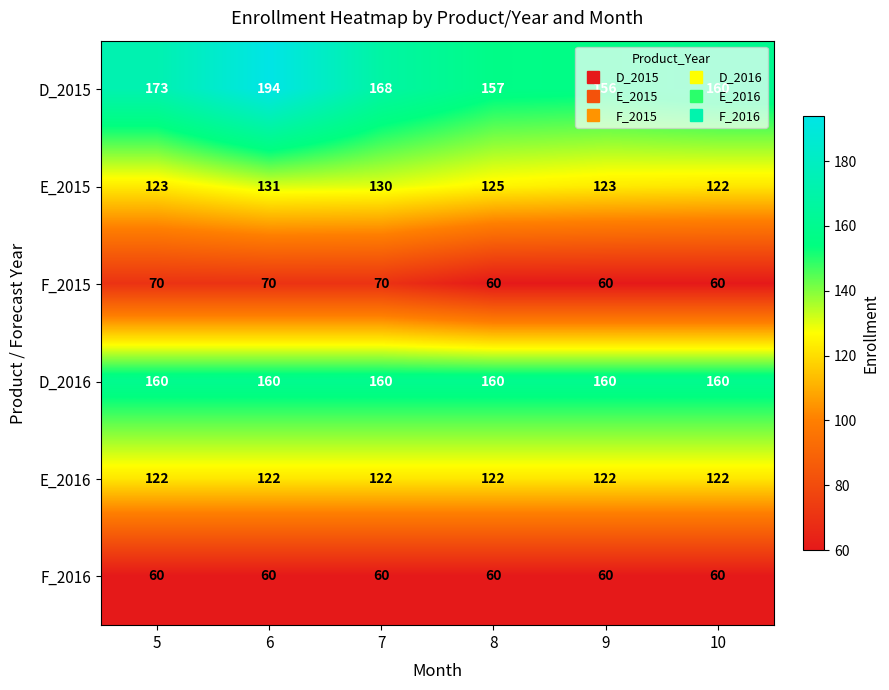

Which series changed the most between 7 and 9?

D_2015